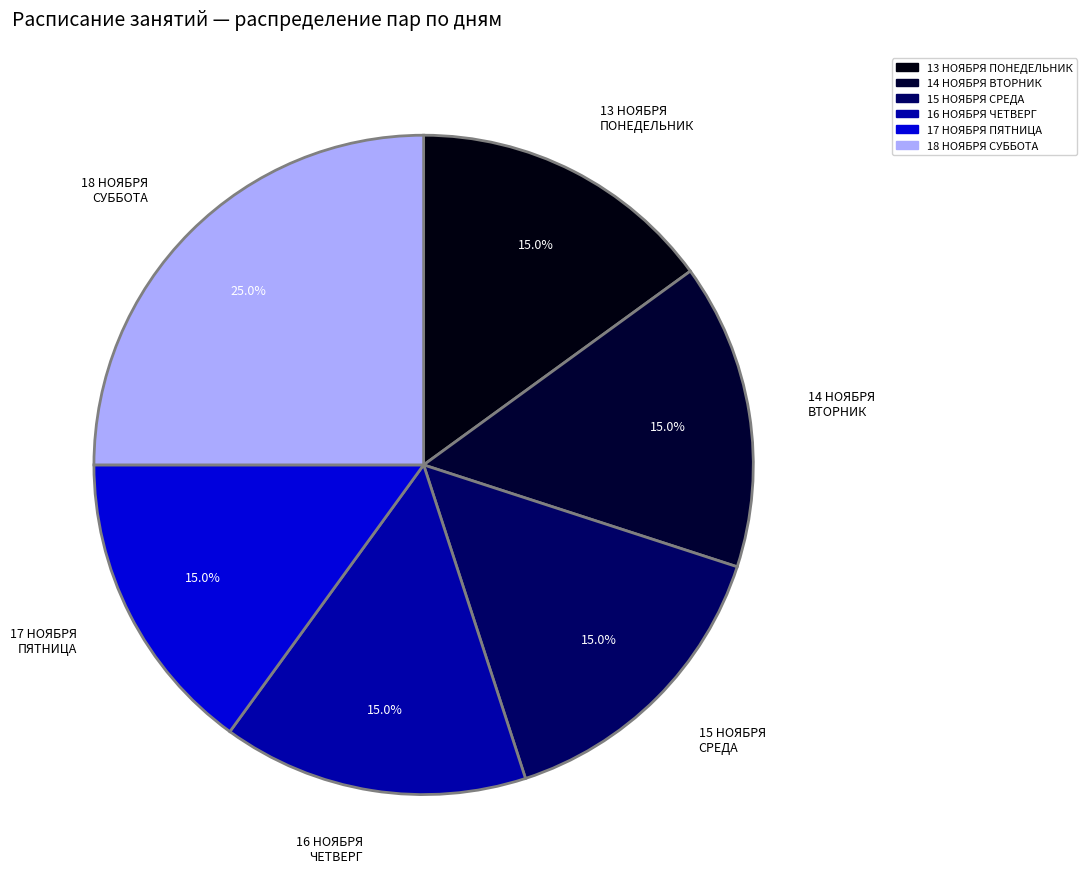

Combined, do 16 НОЯБРЯ ЧЕТВЕРГ and 17 НОЯБРЯ ПЯТНИЦА account for over 50%?

No